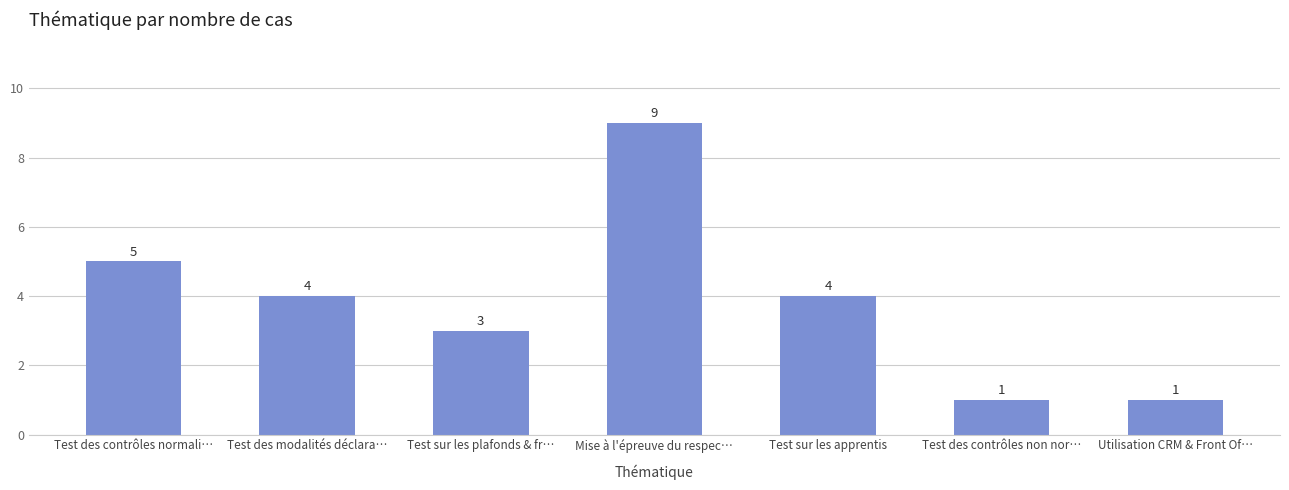

What is the value of the 4th bar from the left?

9